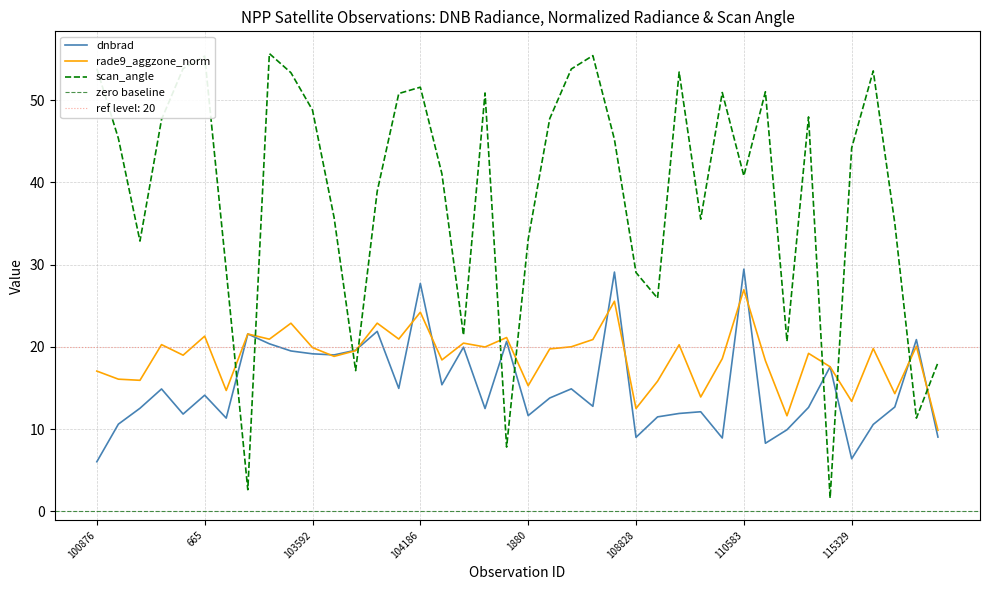

Is it true that dnbrad equals 49.5 at 104186?

False